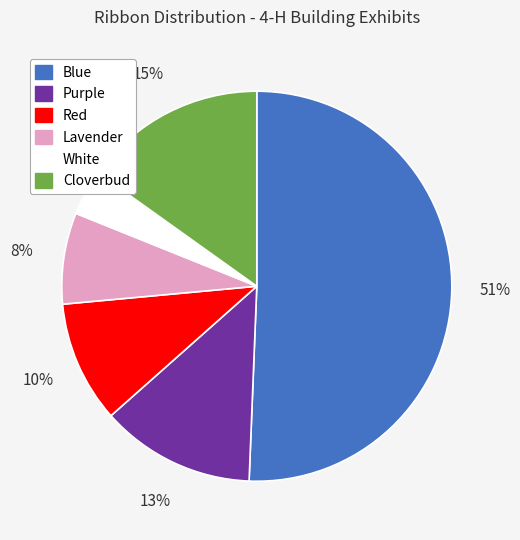

What percentage is the Lavender slice, to the nearest percent?

8%